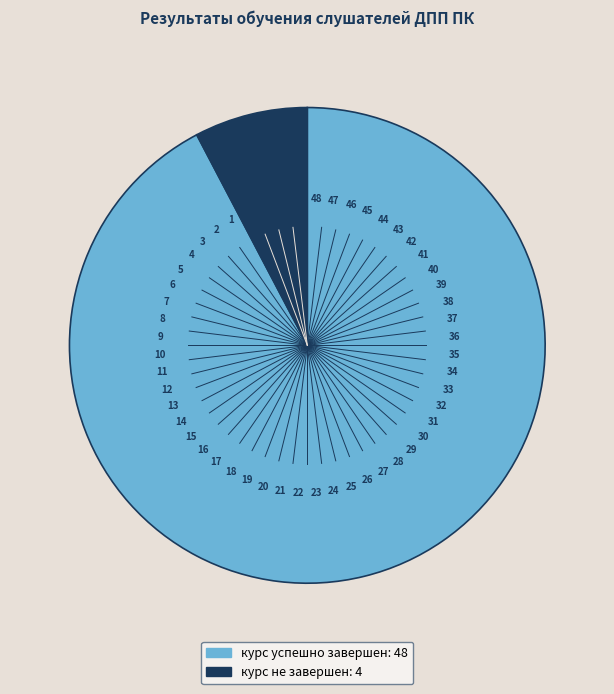

Approximately how many times larger is the value at курс успешно завершен compared to курс не завершен?

12.0